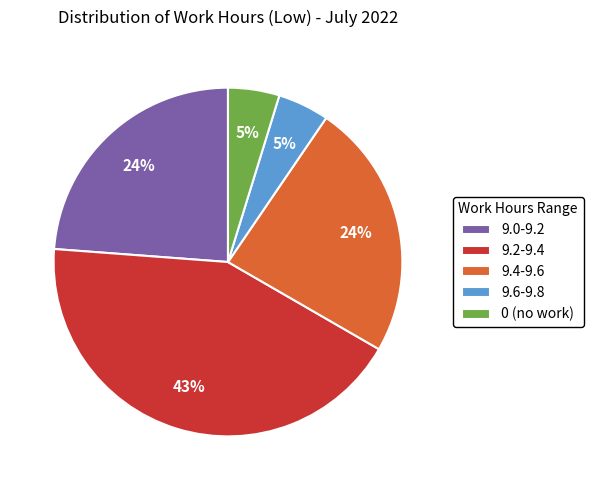

To the nearest percent, what percentage of the pie is 9.0-9.2?

24%